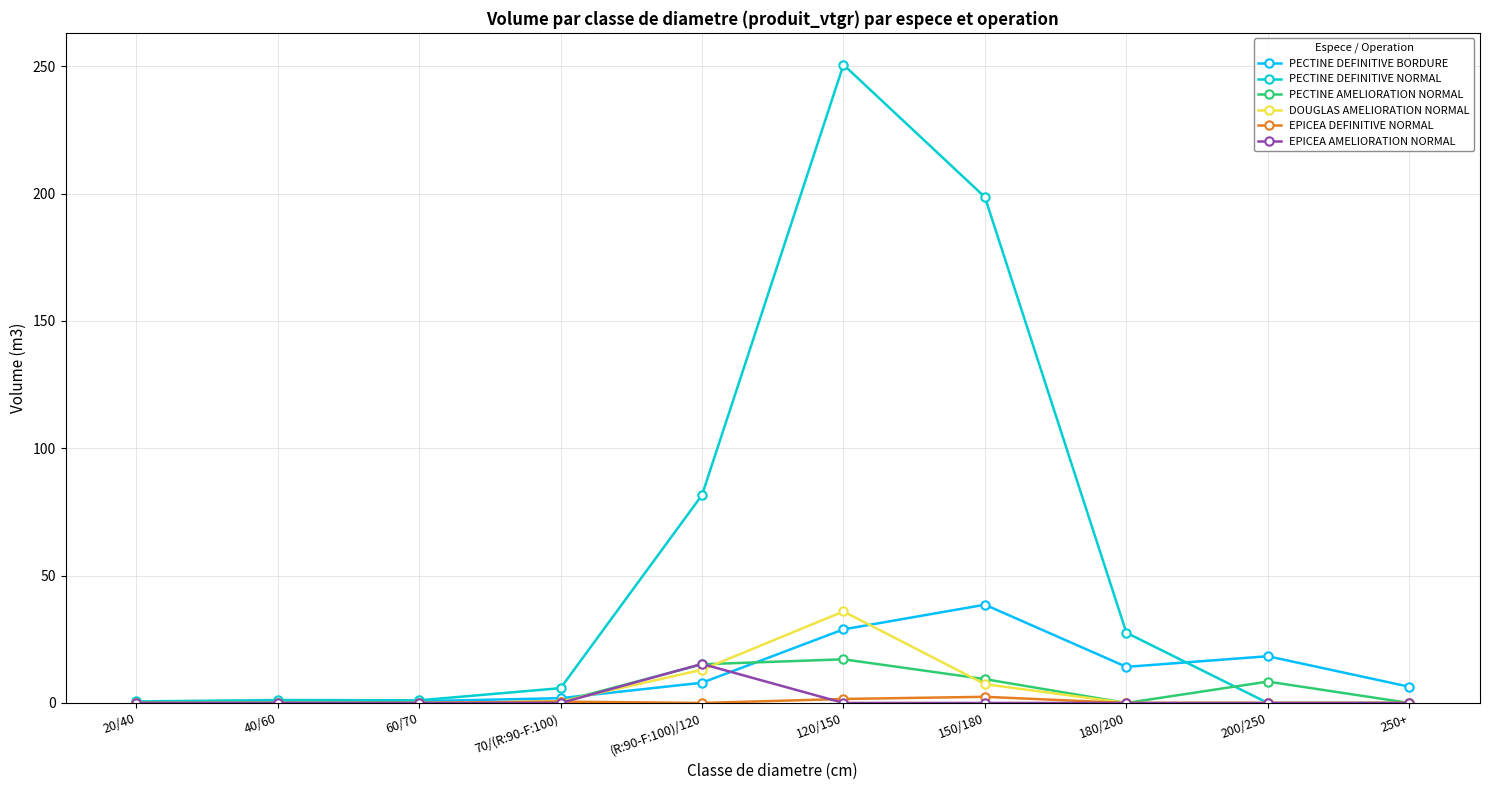

Which category has the highest value across all series?

120/150